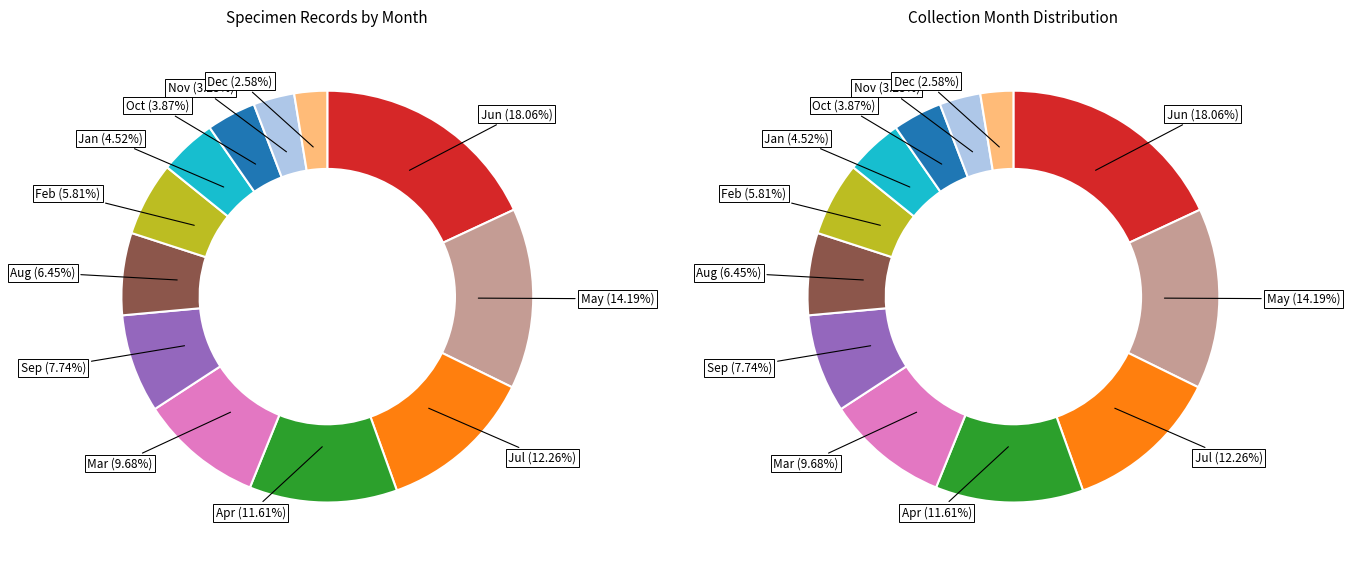

To the nearest percent, what percentage of the pie is 4?

12%